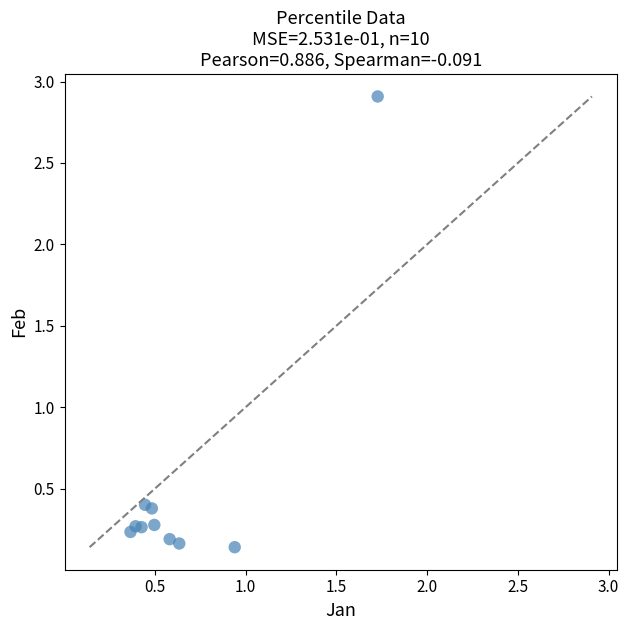

What is the range of Y values (max minus min)?

2.8